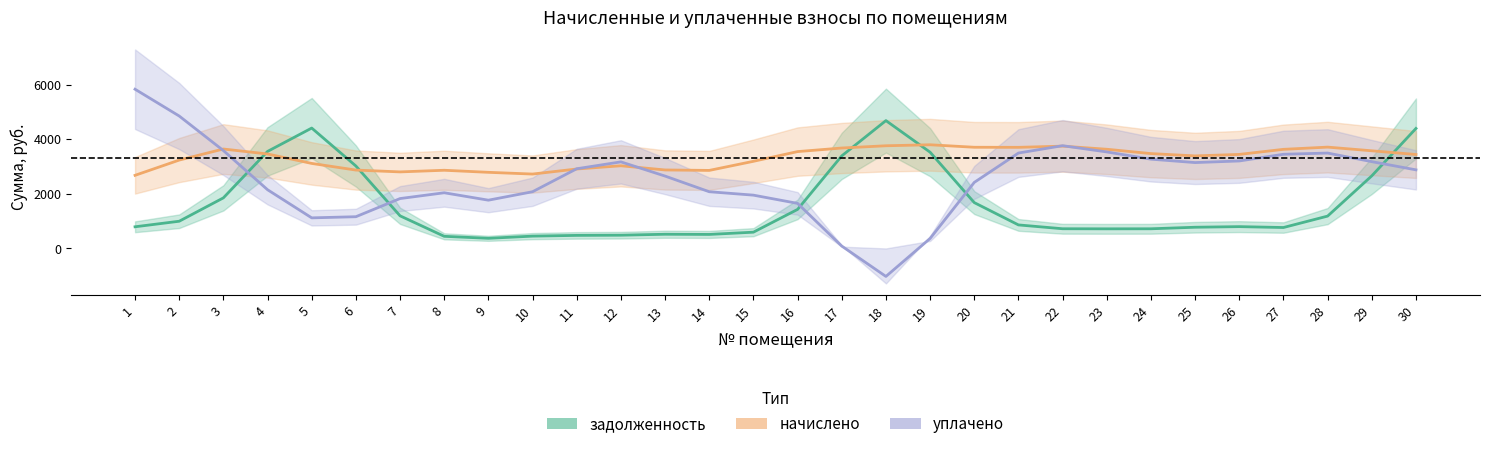

List the series in order of their peak value, lowest first.

начислено, задолженность, уплачено